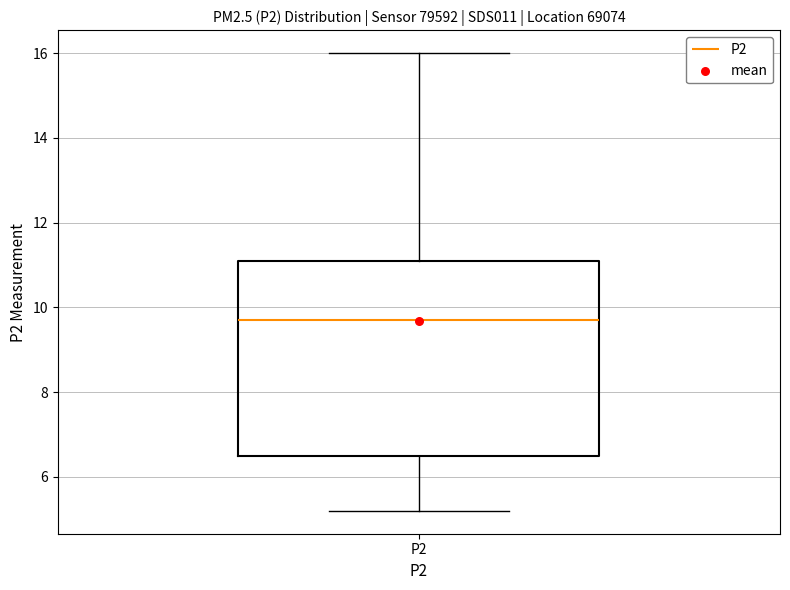

Transcribe this box plot: give where the median line is, the range the box spans, and where the two whiskers end, as read against the y-axis. The values are not printed on the chart, so give them approximately, as read against the axis.

median 9.8, box 6.6 to 11.2, whiskers 5.2 to 16.0